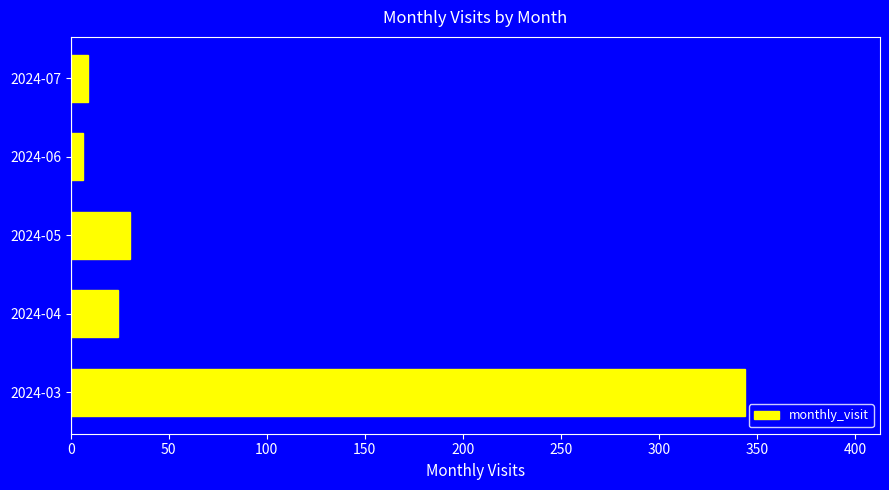

What is the difference between the second highest and minimum values?

24